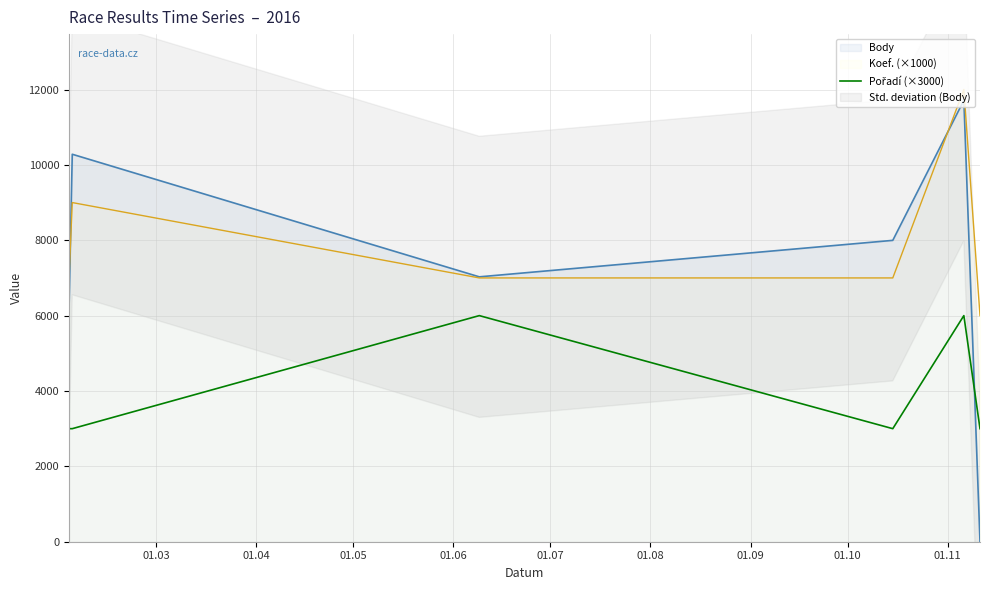

What is the change in value from 01.05 to 01.06?

-3000